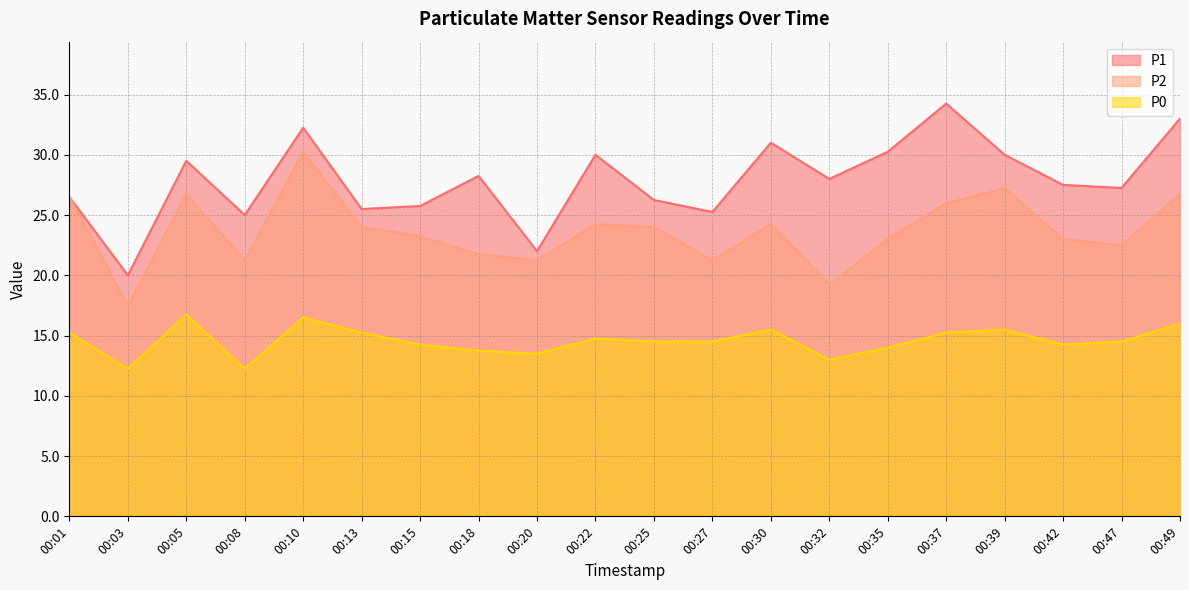

At which category is the sum across all series the highest?

00:10